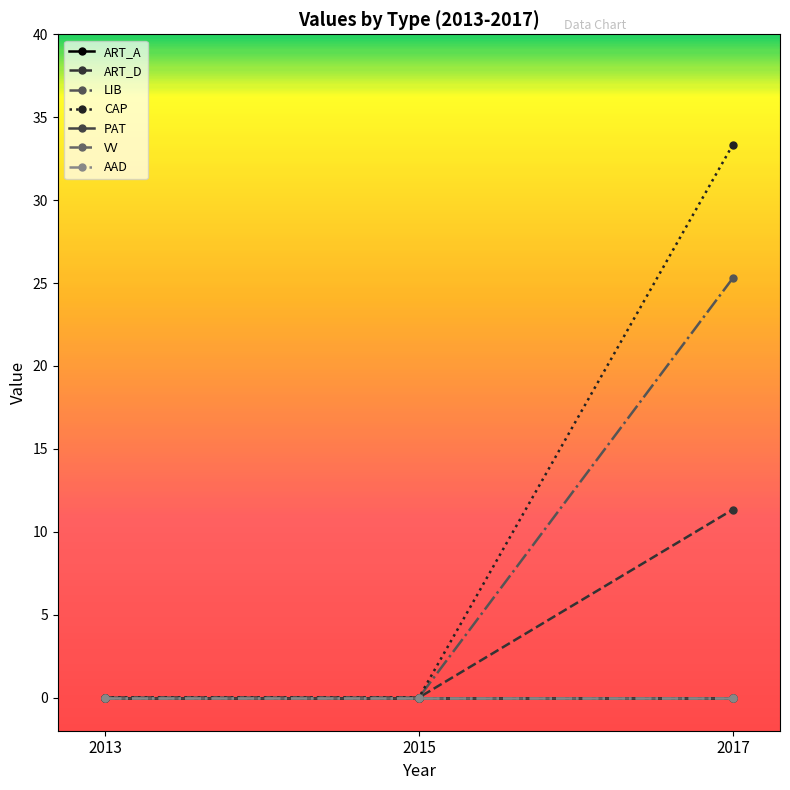

Is this an area chart (filled region under the line)?

No